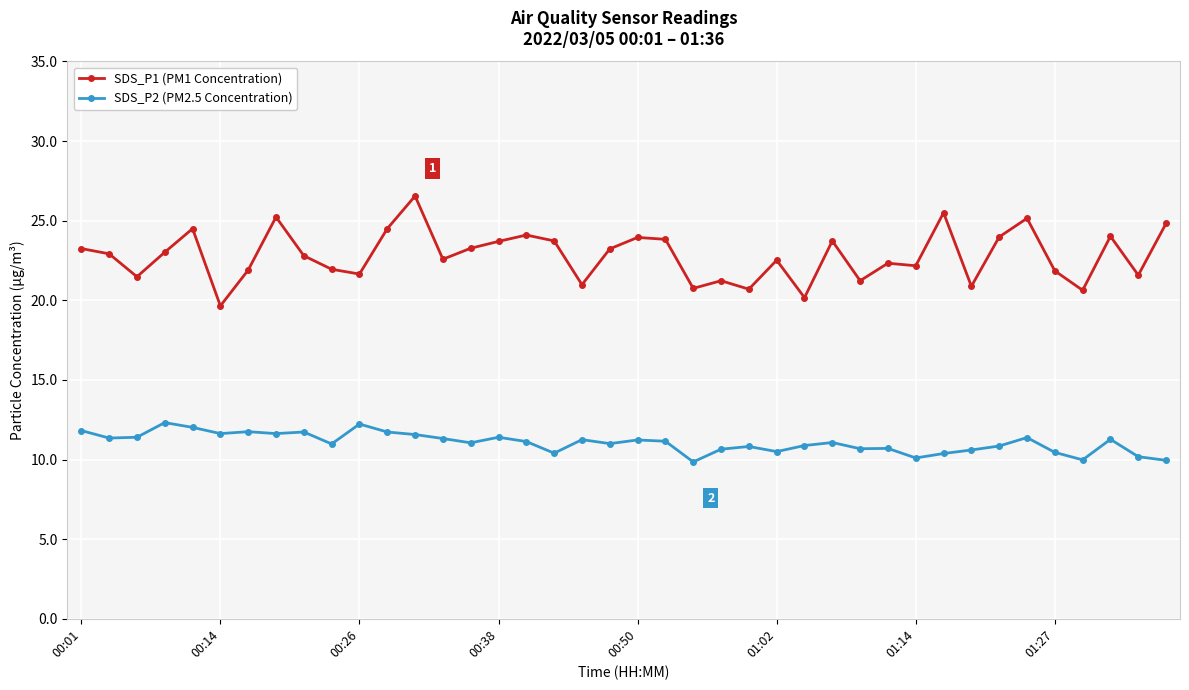

In SDS_P1 (PM1 Concentration), how many points are lower than both neighbors (excluding endpoints)?

13